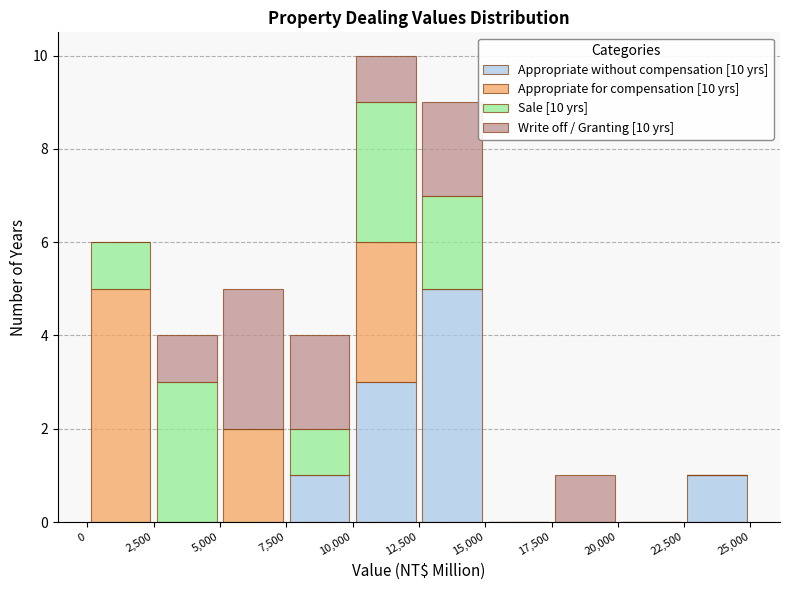

Which range on the x-axis has the tallest stacked bar (by total height)?

10,000 to 12,500